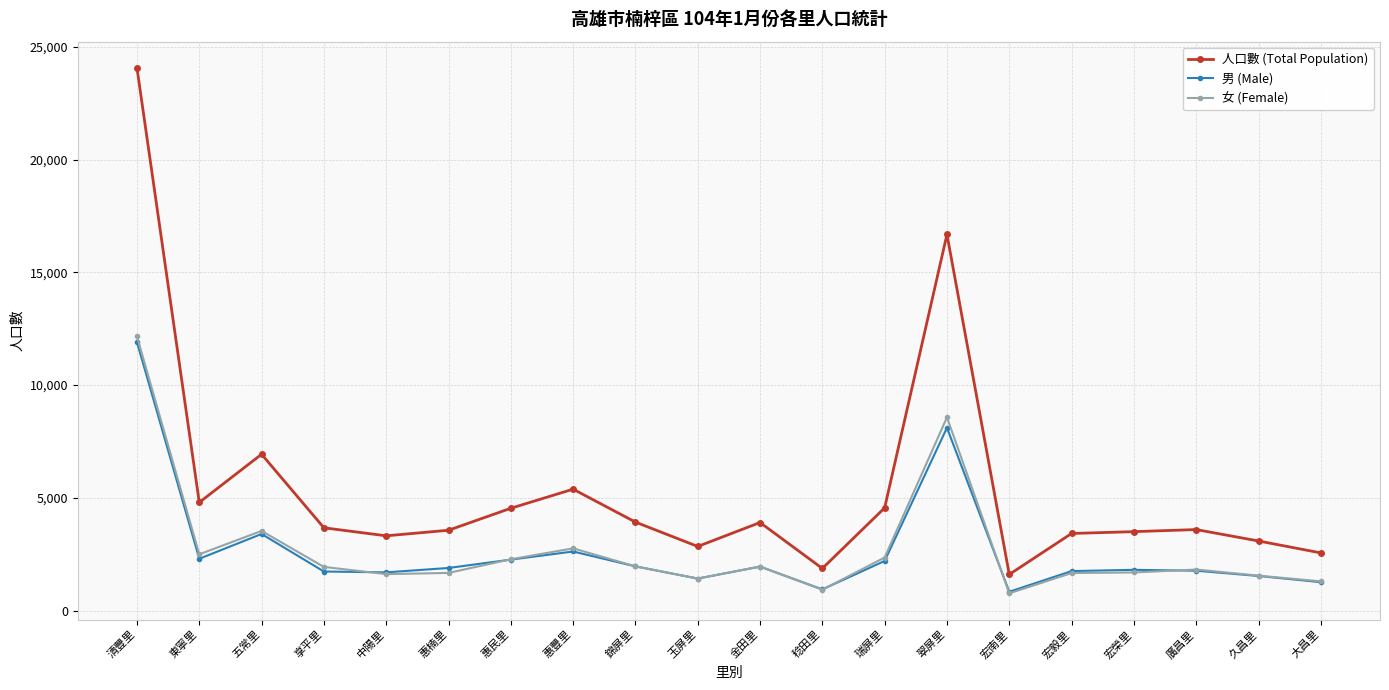

Does the chart display data point markers on the line(s)?

Yes